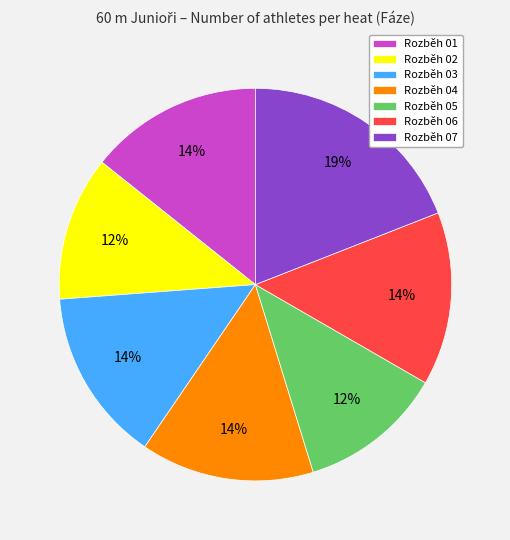

Combined, do Rozběh 03 and Rozběh 04 account for over 50%?

No